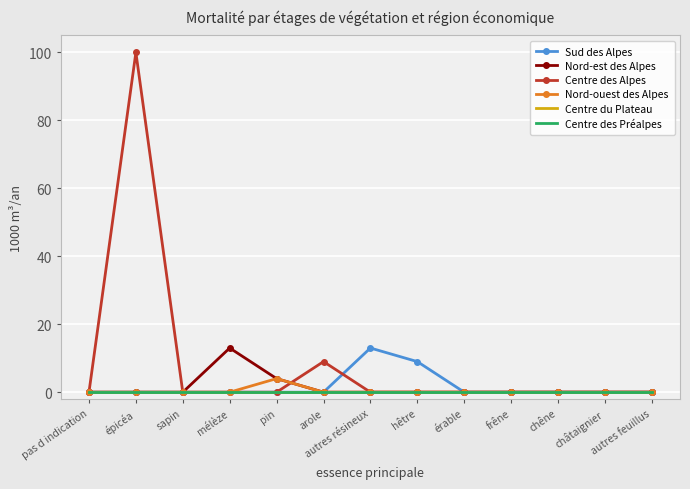

In Centre des Alpes, how many points are higher than both neighbors (excluding endpoints)?

2